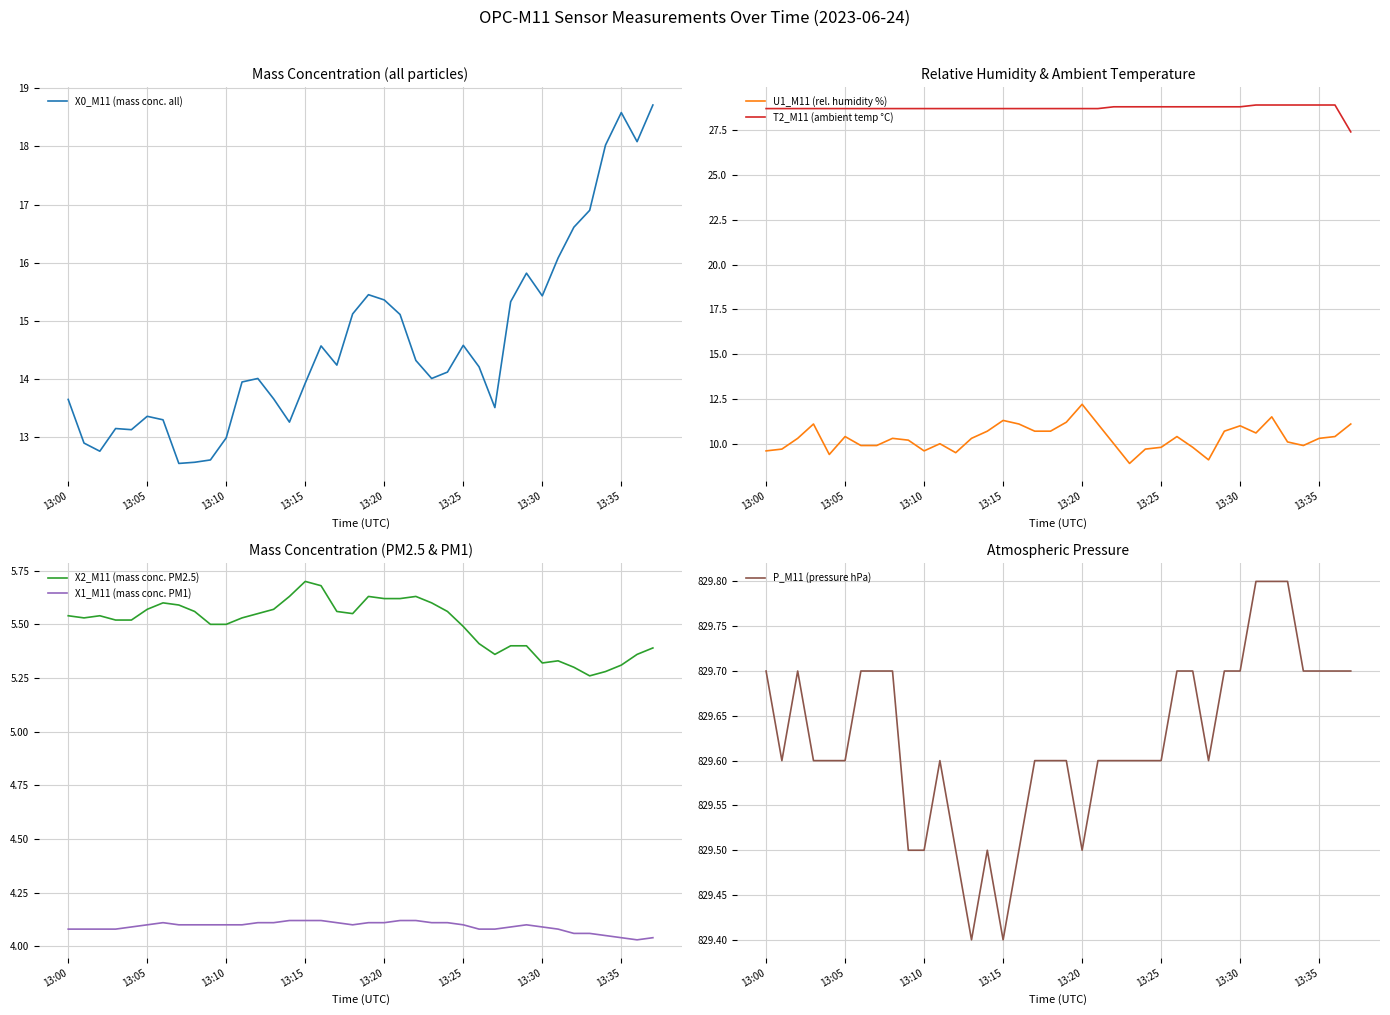

The T2_M11 (ambient temp °C) series shows 41.4 at 13:05. True or false?

False